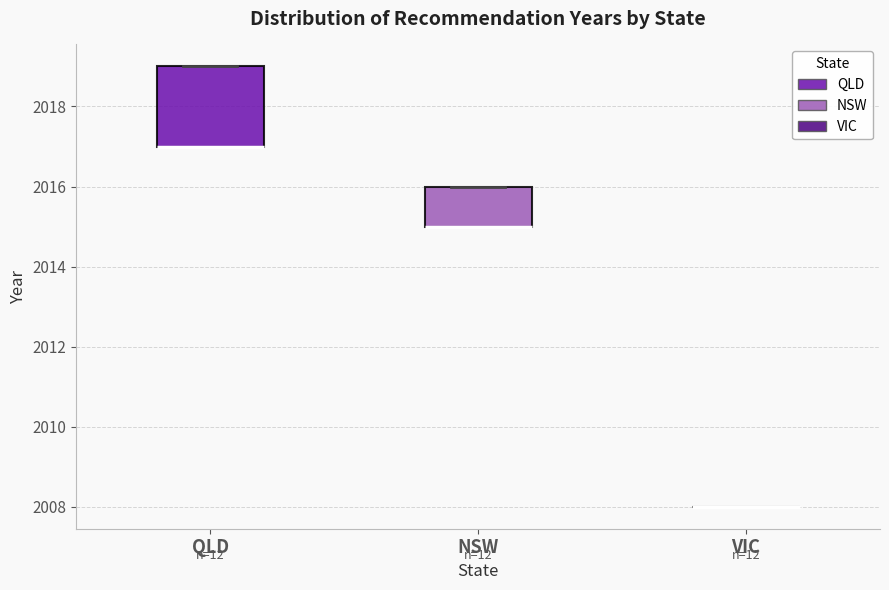

Reading left to right, transcribe this box plot: for each box, give where its median line is, the range the box spans, and where its two whiskers end, as read against the y-axis. The values are not printed on the chart, so give them approximately, as read against the axis.

QLD: median 2017 (drawn on the box's lower edge), box 2017 to 2019, whiskers 2017 to 2019
NSW: median 2015 (drawn on the box's lower edge), box 2015 to 2016, whiskers 2015 to 2016
VIC: box collapsed to a line at 2008, whiskers 2008 to 2008